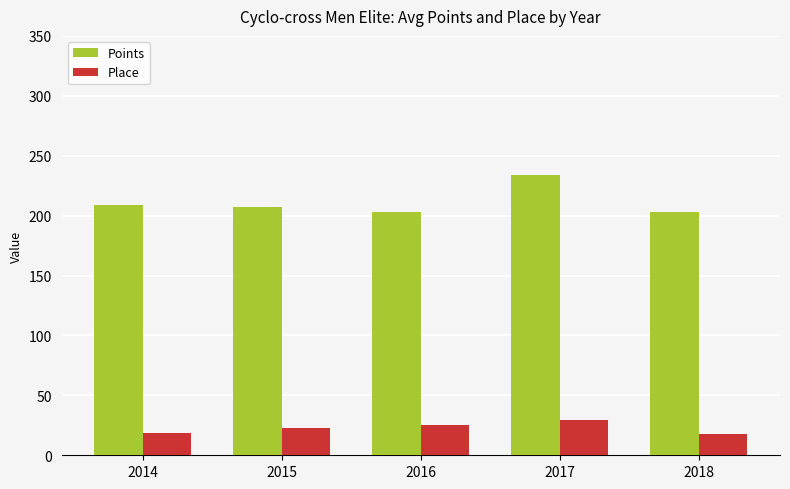

Rank the series by their maximum value, from lowest to highest.

Place, Points